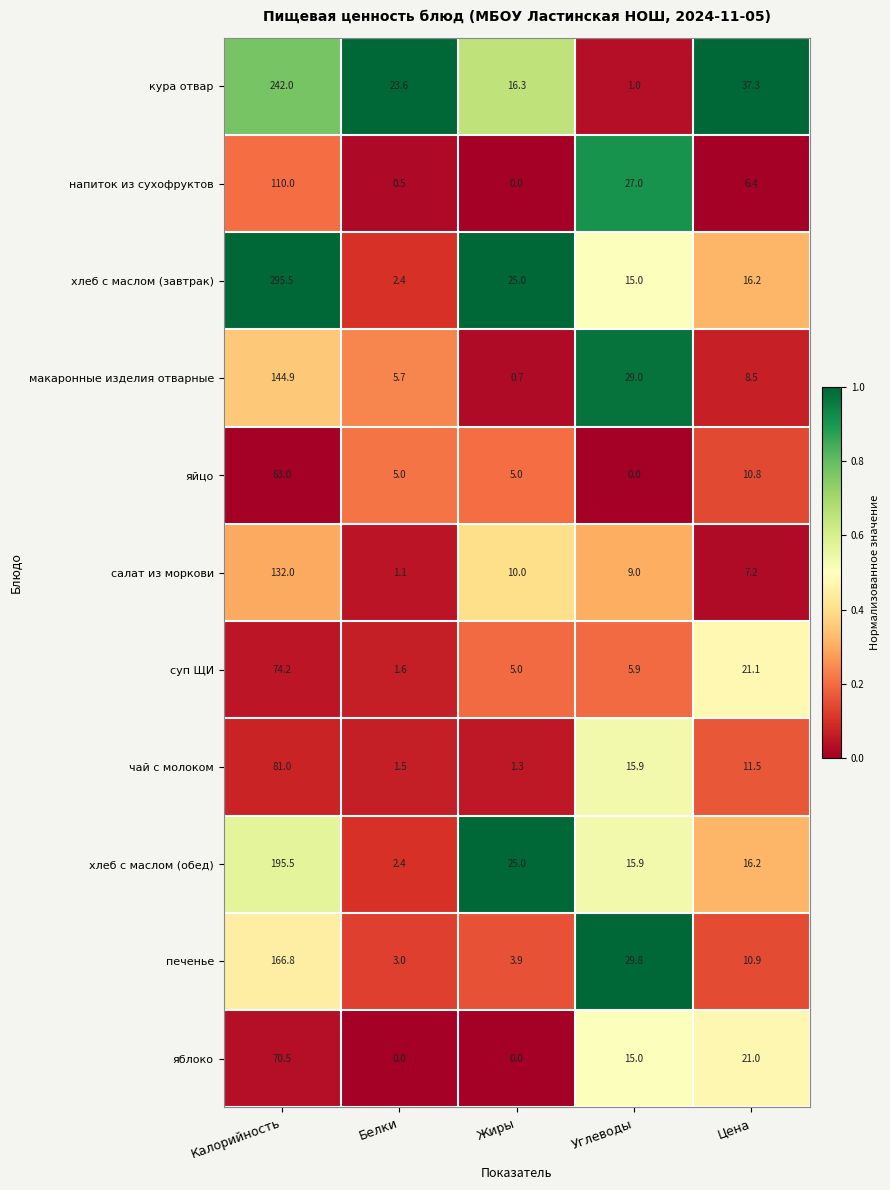

The value of напиток из сухофруктов at Углеводы is 27.0. True or false?

True